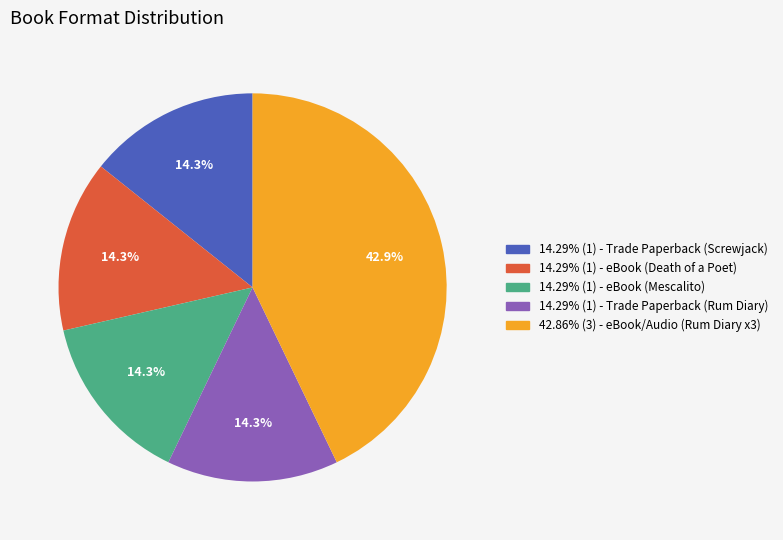

Does any single category account for the majority?

No